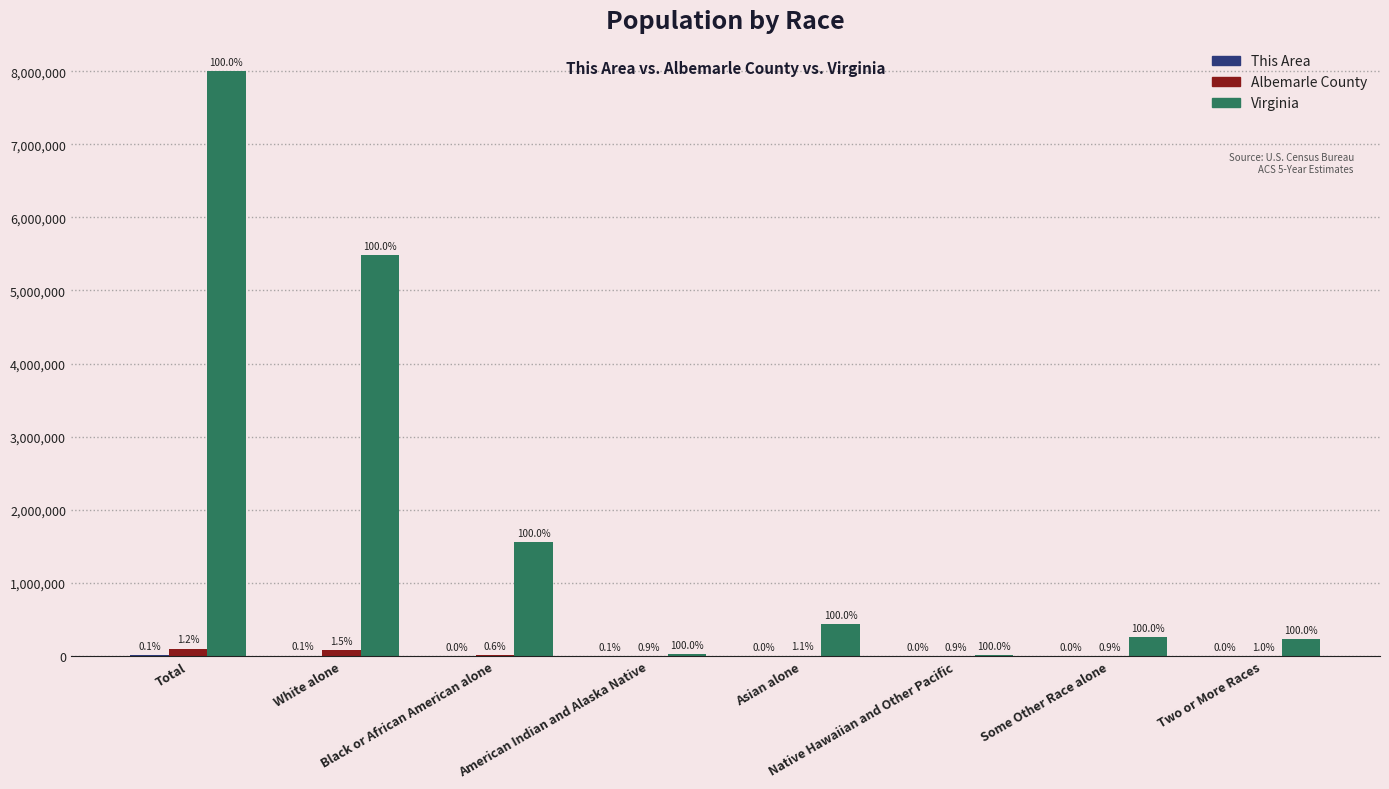

Which series changed the most between Black or African American alone and American Indian and Alaska Native?

Virginia